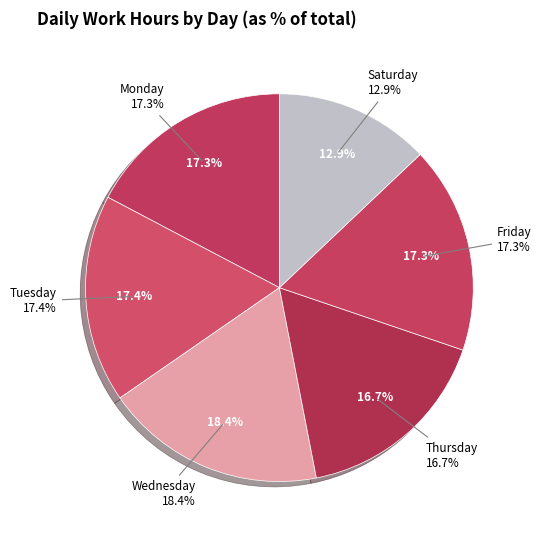

Does Mon 26 account for over 50% of the chart?

No